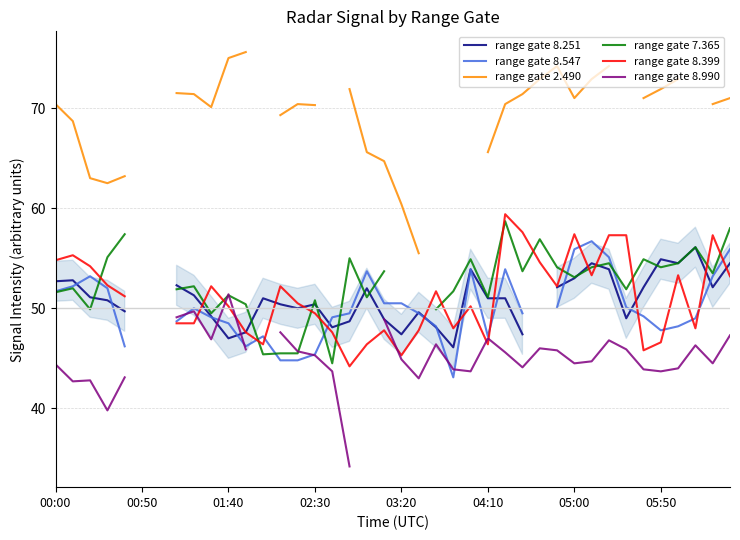

What position from the right is 05:50?

5